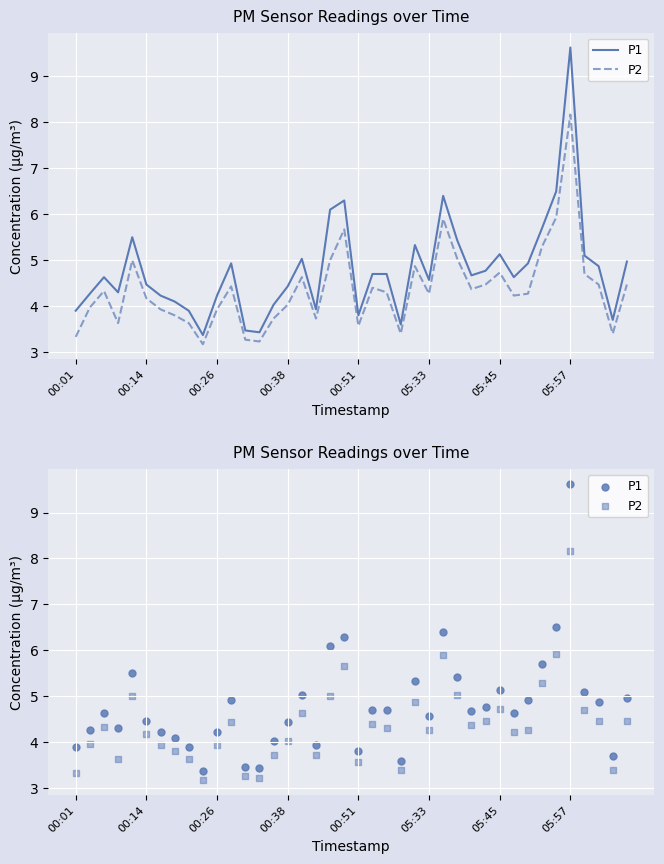

What is the total value across all series at 8?

7.5